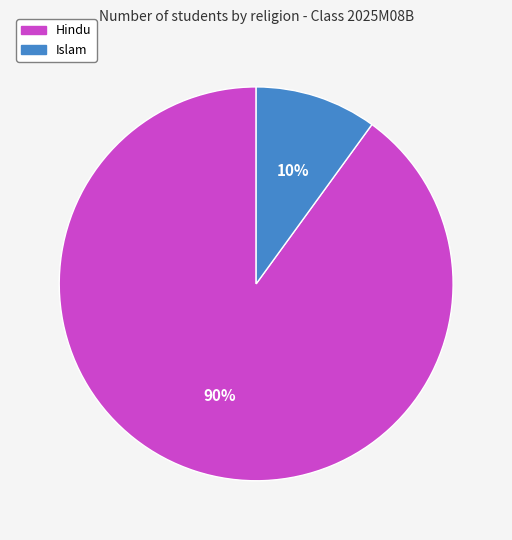

To the nearest percent, what is the average slice percentage?

50%